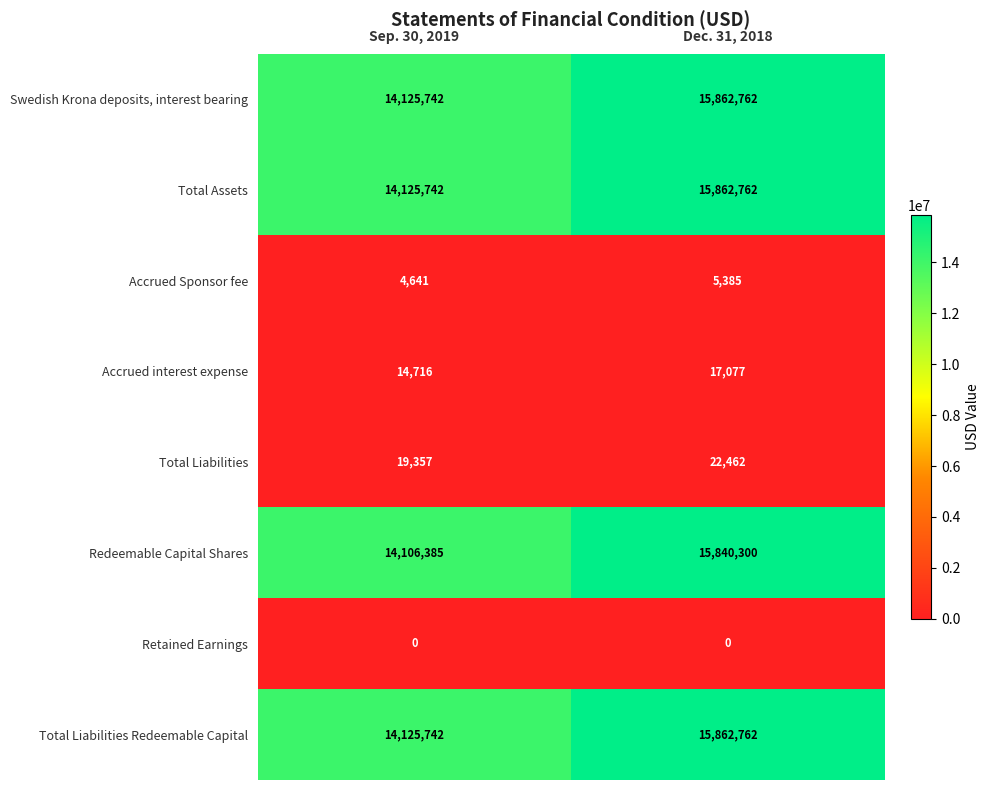

What is the spread (max minus min) of values at Dec. 31, 2018?

15862762